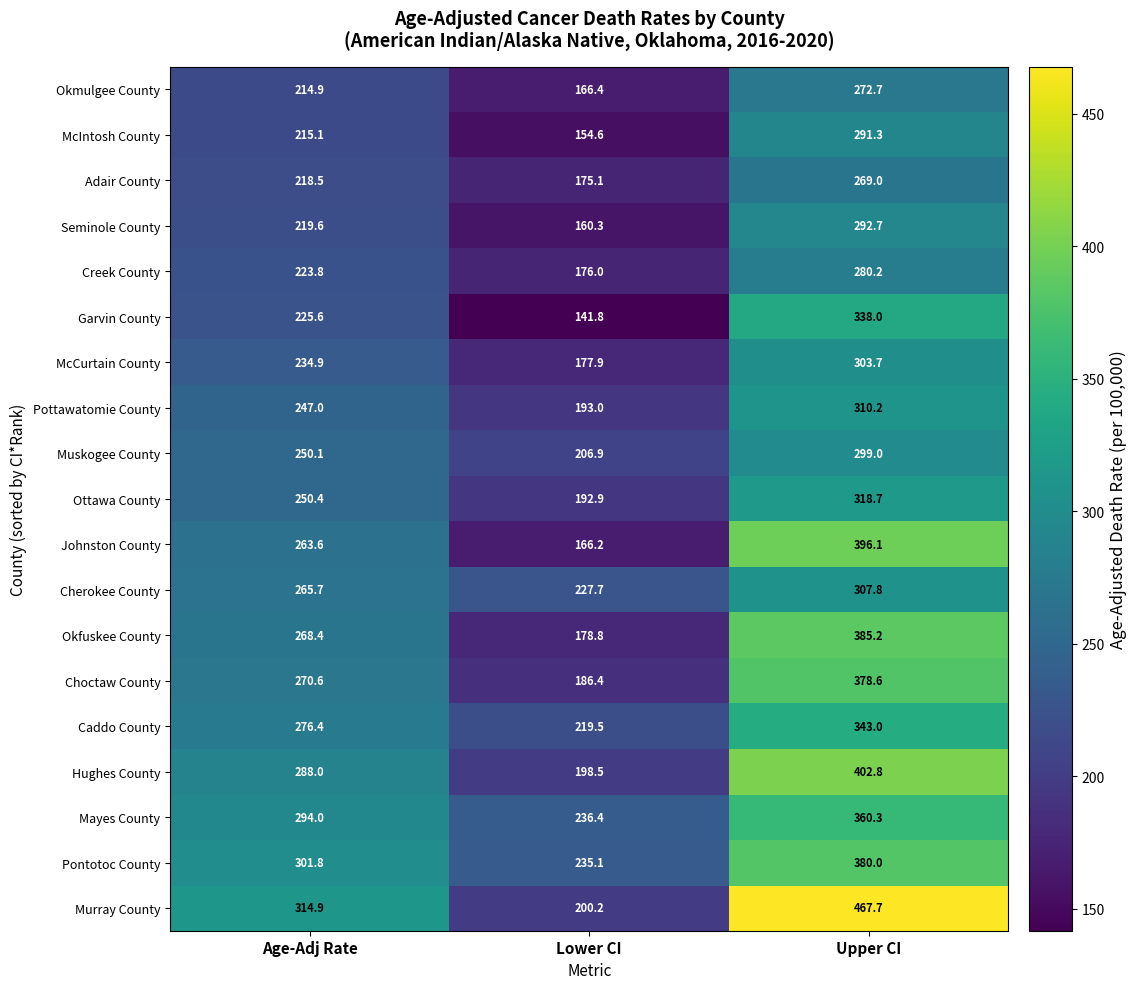

Which series has the largest total across all categories?

Murray County